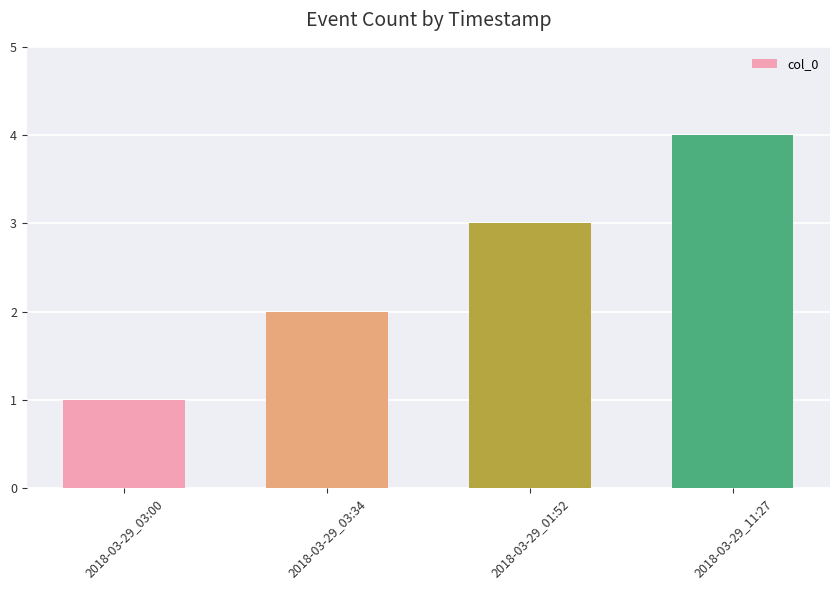

Which category has the highest value across all series?

2018-03-29_11:27